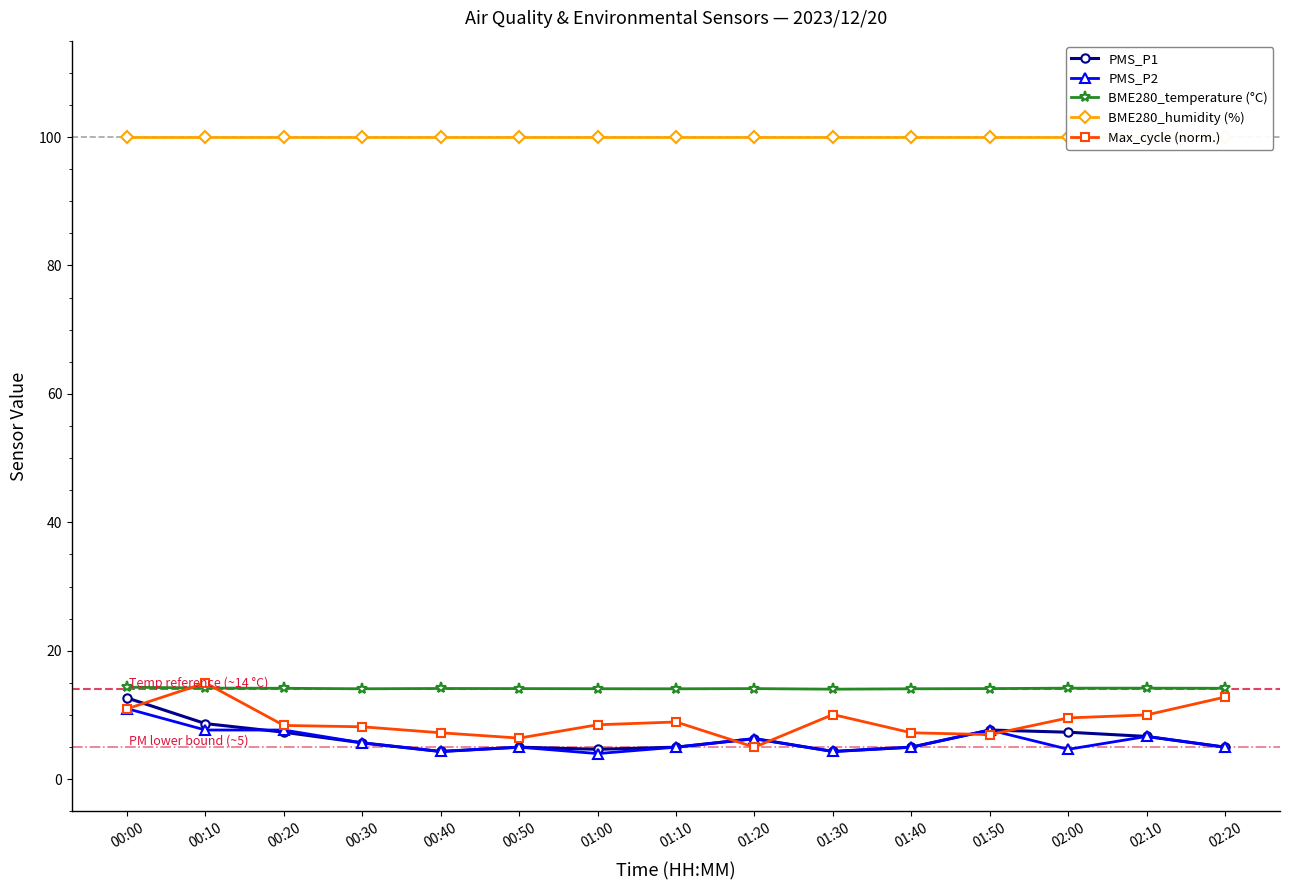

At how many categories does at least one series exceed 61?

15